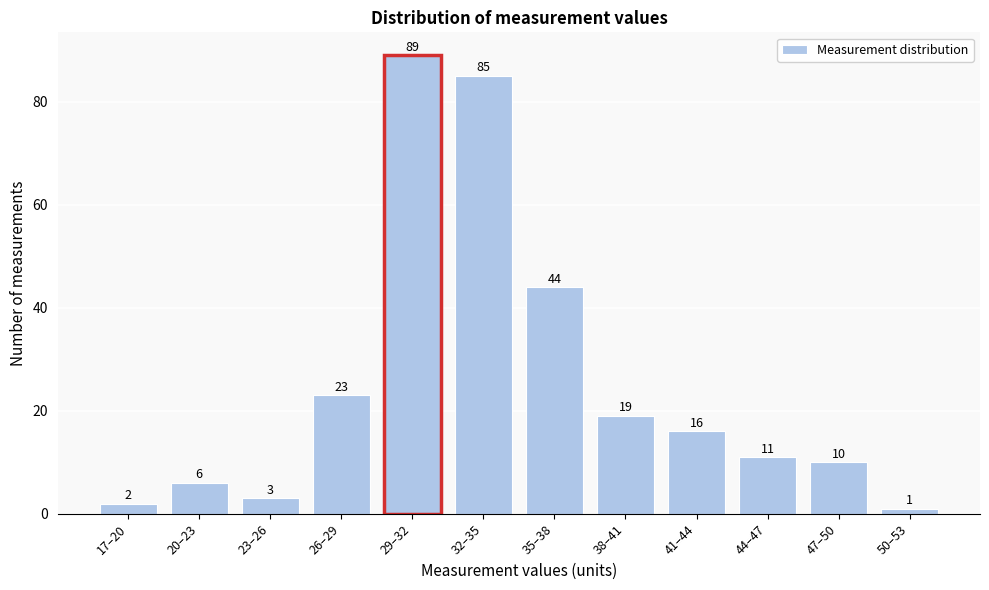

Reading left to right, list all the values displayed in this chart.

17–20=2	20–23=6	23–26=3	26–29=23	29–32=89	32–35=85	35–38=44	38–41=19	41–44=16	44–47=11	47–50=10	50–53=1